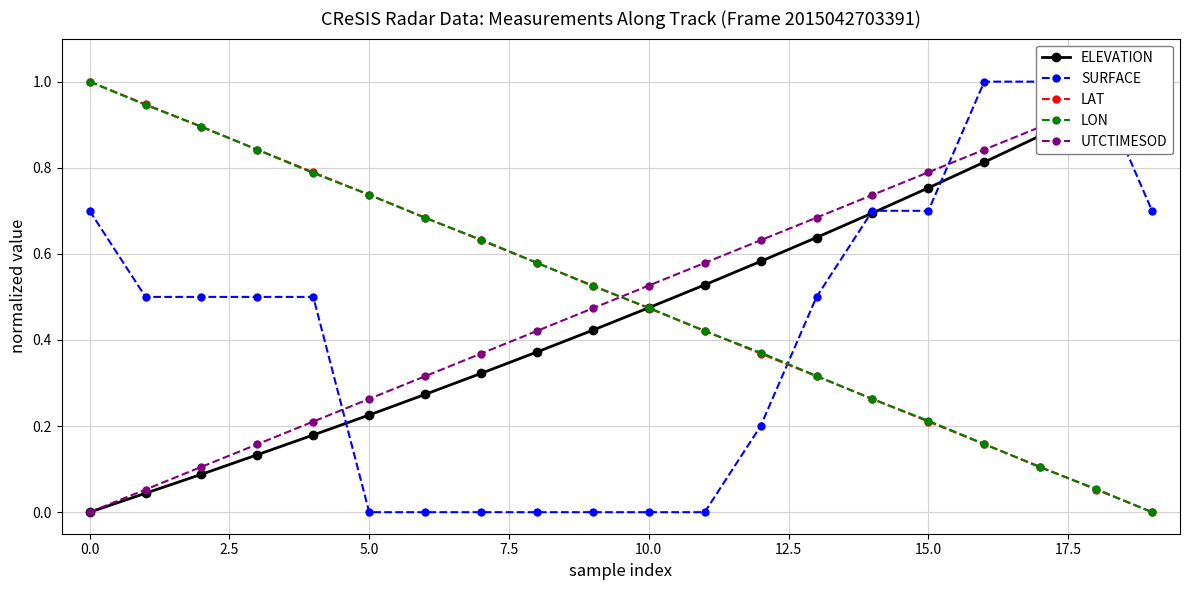

True or false: LON has a value of 0.4 at 15.0.

False